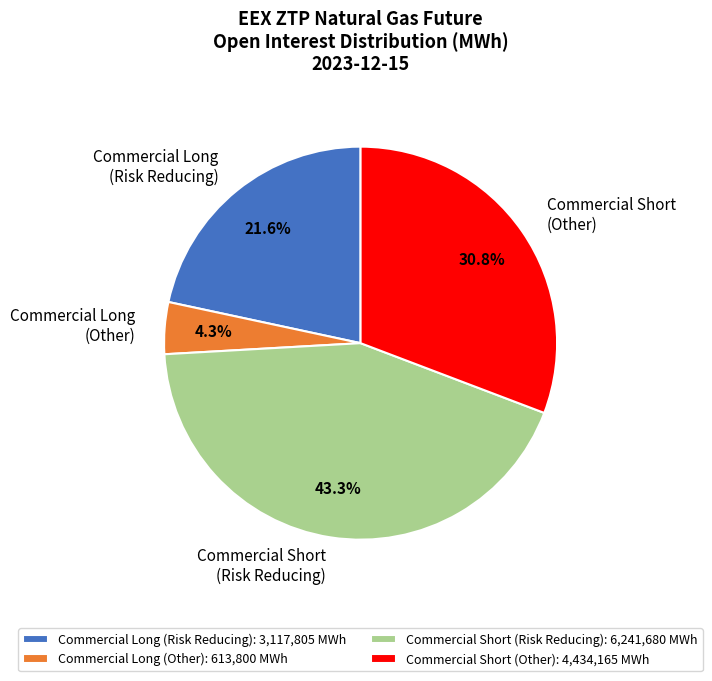

Do Commercial Long (Other) and Commercial Short (Risk Reducing) together represent more than half of the pie?

No